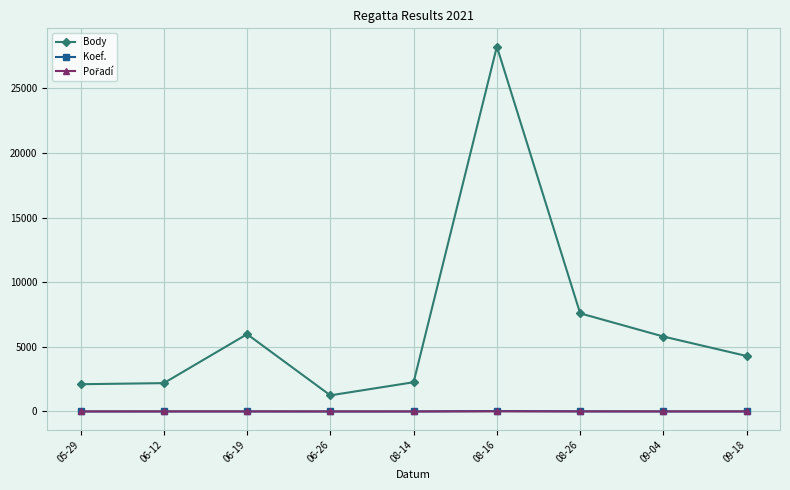

At which category is the sum across all series the highest?

08-16